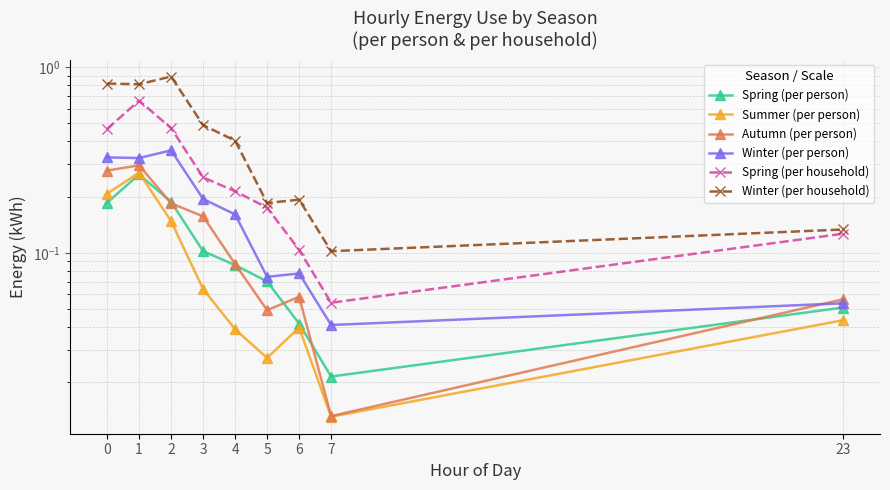

Is this an area chart (filled region under the line)?

No